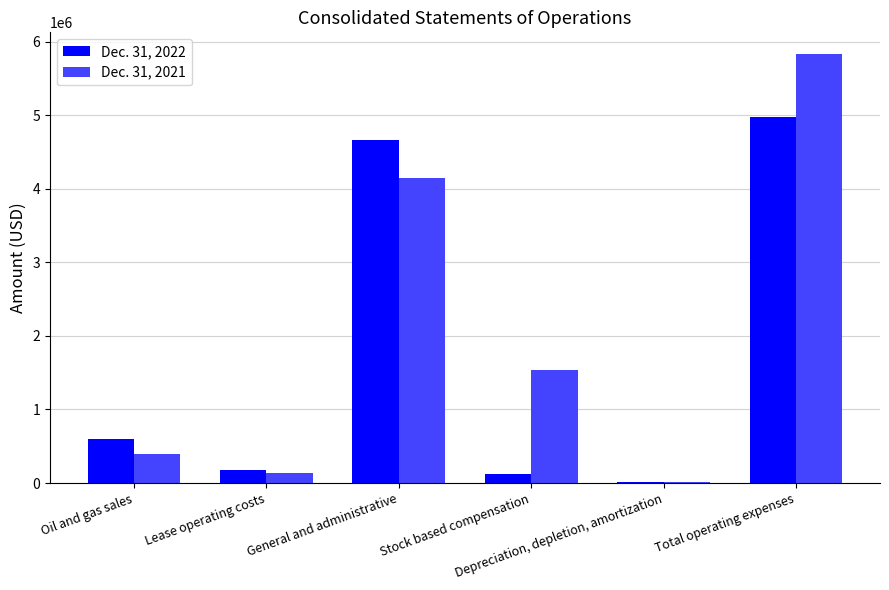

Where is Dec. 31, 2022 nearest to the value 2496965?

Oil and gas sales